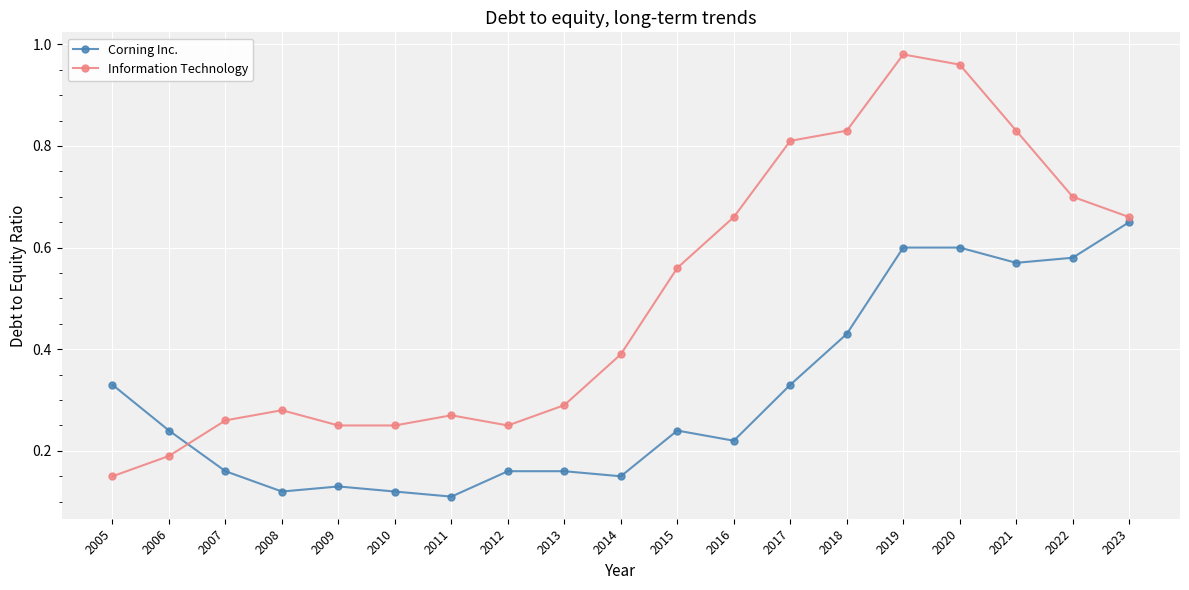

Which series has the largest range (max minus min)?

Information Technology